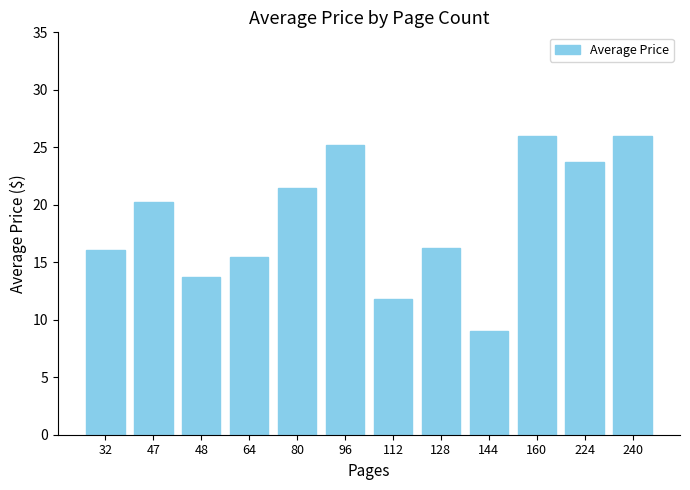

At which label does the data first exceed 20?

47